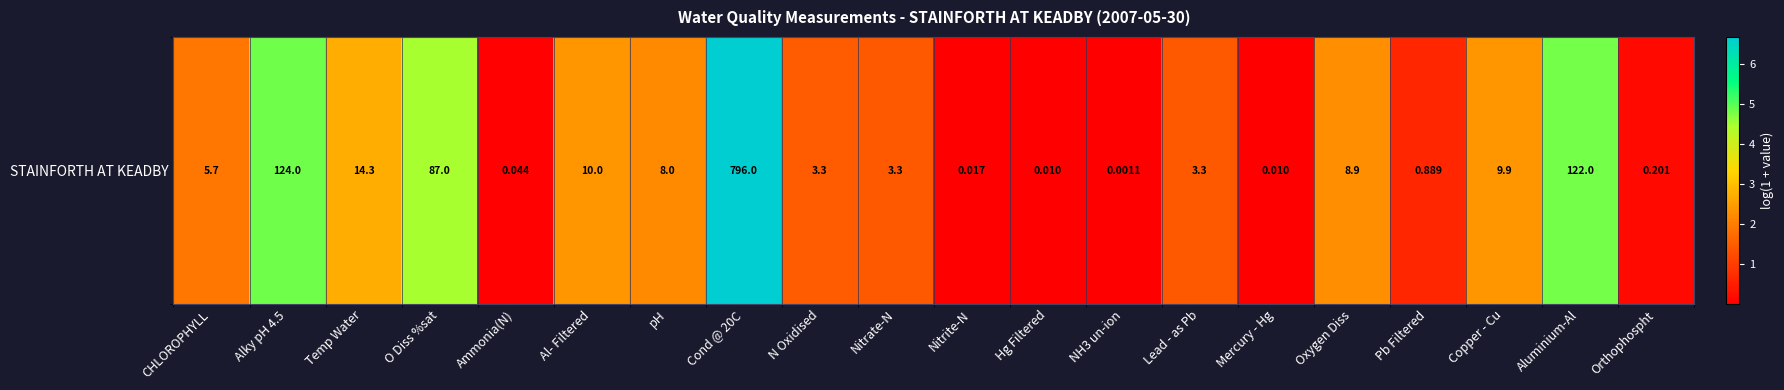

The chart shows a value of 0.3 at Nitrate-N. True or false?

False